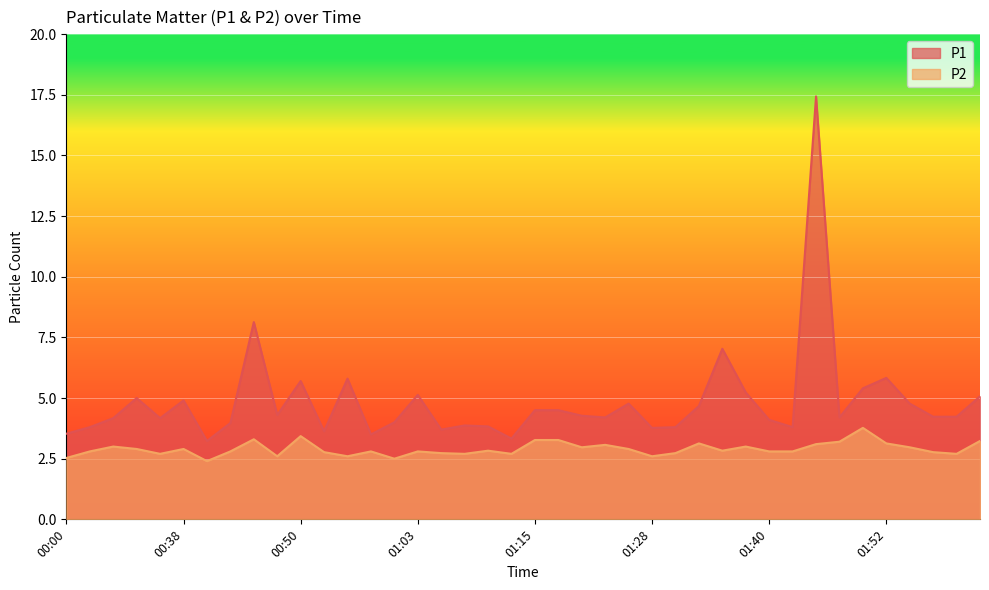

How many interior local valleys does the P1 series have?

11